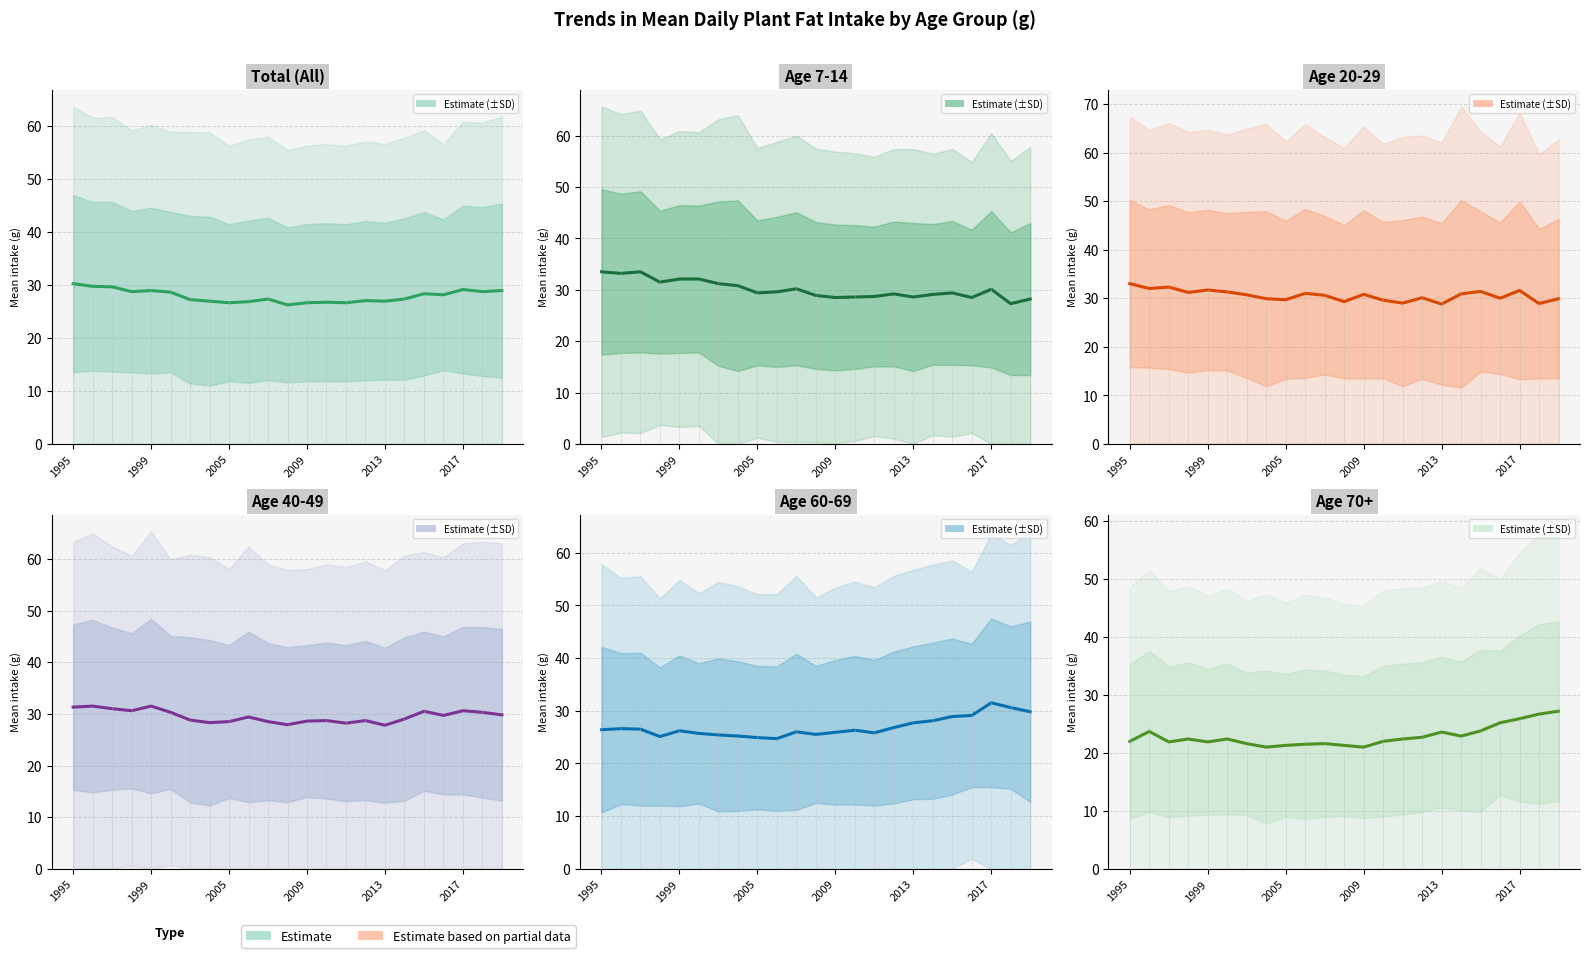

Reading left to right, list all the values displayed in this chart.

Total (All): 30.2	29.7	29.6	28.7	28.9	28.6	27.2	26.9	26.6	26.8	27.3	26.2	26.6	26.7	26.6	27.0	26.9	27.3	28.3	28.1	29.1	28.7	28.9
Age 7-14: 33.5	33.2	33.5	31.5	32.1	32.1	31.2	30.8	29.4	29.6	30.2	28.9	28.5	28.6	28.7	29.2	28.6	29.1	29.4	28.5	30.1	27.3	28.2
Age 20-29: 33.0	32.0	32.3	31.2	31.7	31.3	30.7	29.9	29.7	31.0	30.6	29.3	30.8	29.6	29.0	30.1	28.8	30.9	31.4	30.0	31.6	28.9	29.9
Age 40-49: 31.3	31.5	31.0	30.6	31.5	30.3	28.8	28.3	28.5	29.4	28.5	27.9	28.6	28.7	28.2	28.7	27.8	29.0	30.5	29.7	30.6	30.3	29.8
Age 60-69: 26.4	26.6	26.5	25.1	26.2	25.7	25.4	25.2	24.9	24.7	26.0	25.5	25.9	26.3	25.8	26.8	27.7	28.1	28.9	29.1	31.5	30.6	29.8
Age 70+: 22.0	23.7	21.9	22.4	21.9	22.4	21.6	21.0	21.3	21.5	21.6	21.3	21.0	22.0	22.4	22.7	23.6	22.9	23.8	25.2	25.9	26.7	27.2